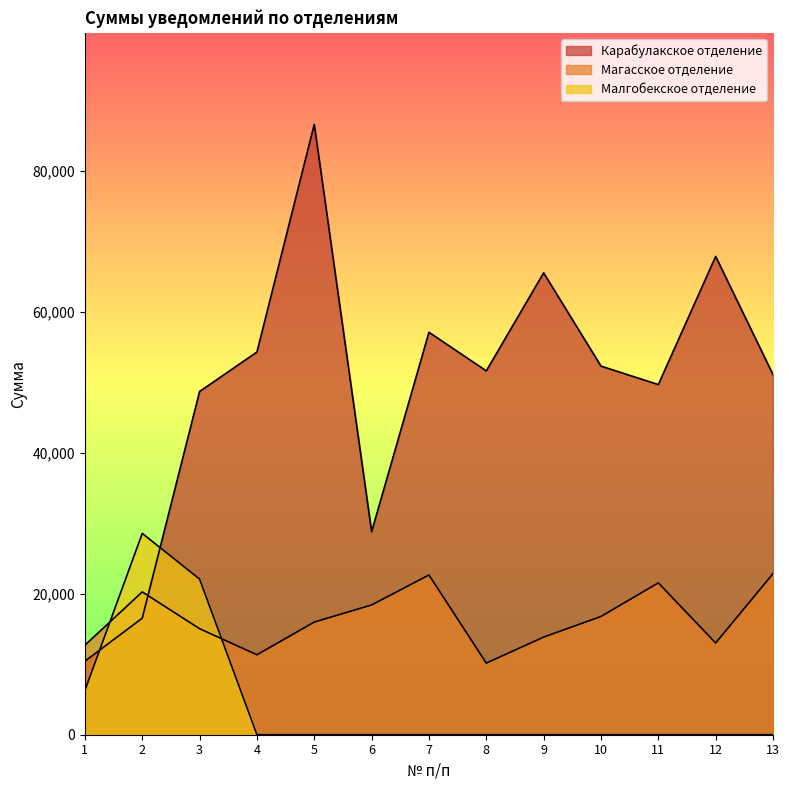

Does the chart have visible grid lines?

No